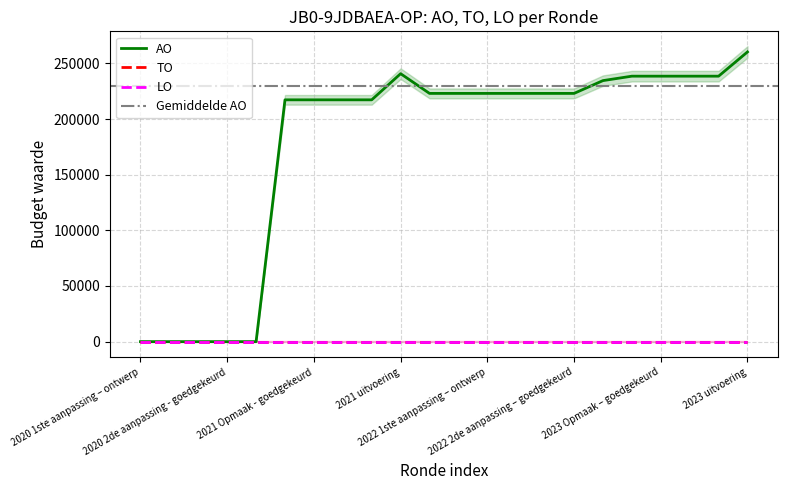

True or false: AO and LO cross at least once.

False